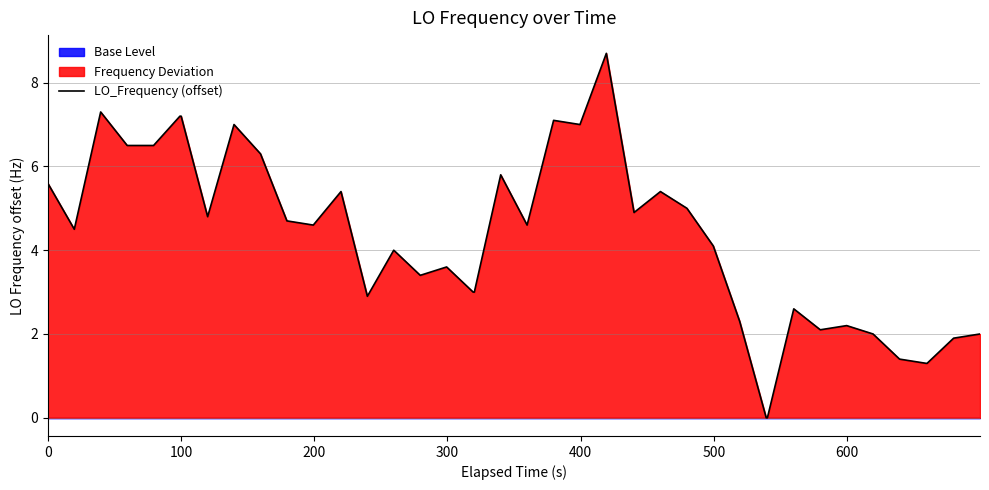

Does the chart display data point markers on the line(s)?

No